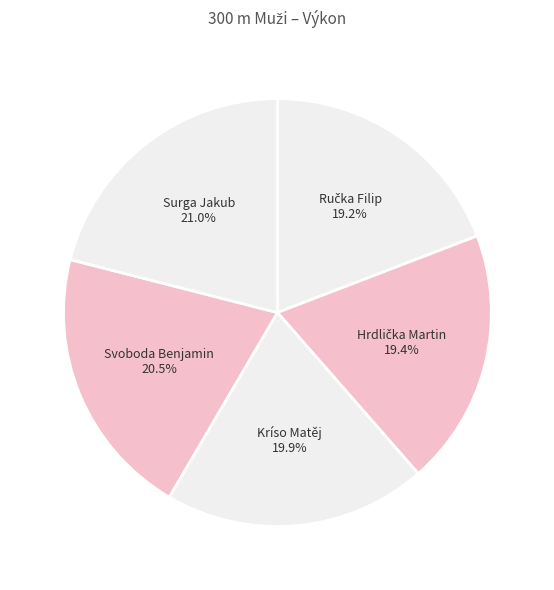

How much of the chart is everything except Svoboda Benjamin?

79.5%